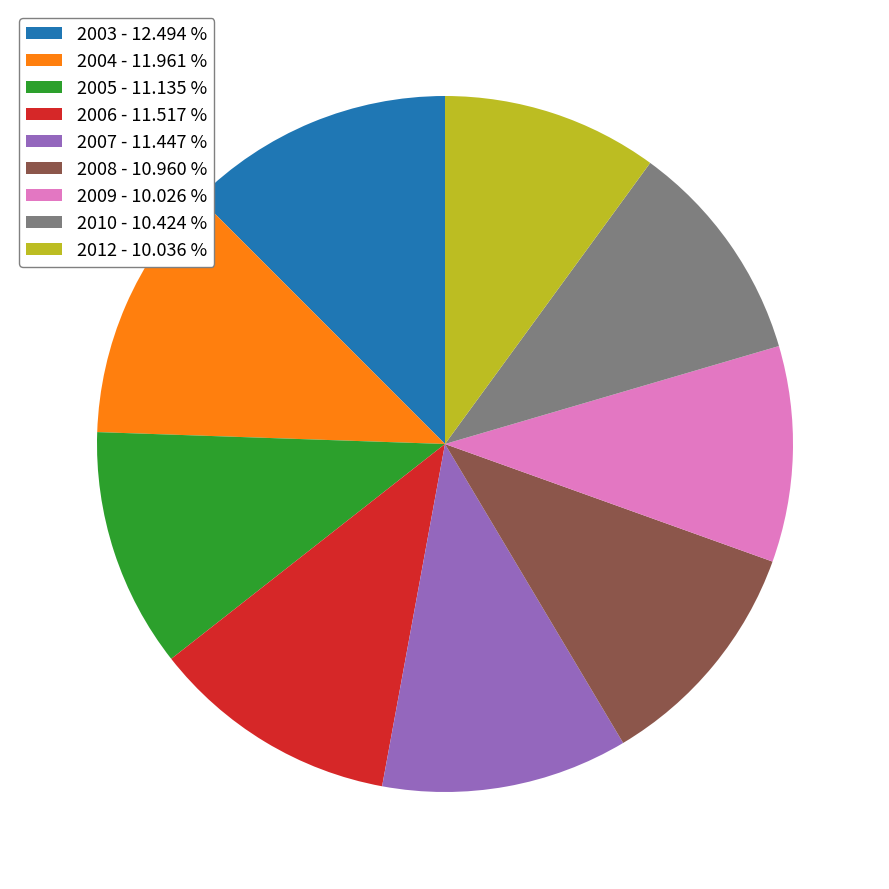

Which has a higher value, 2007 - 11.447 % or 2003 - 12.494 %?

2003 - 12.494 %